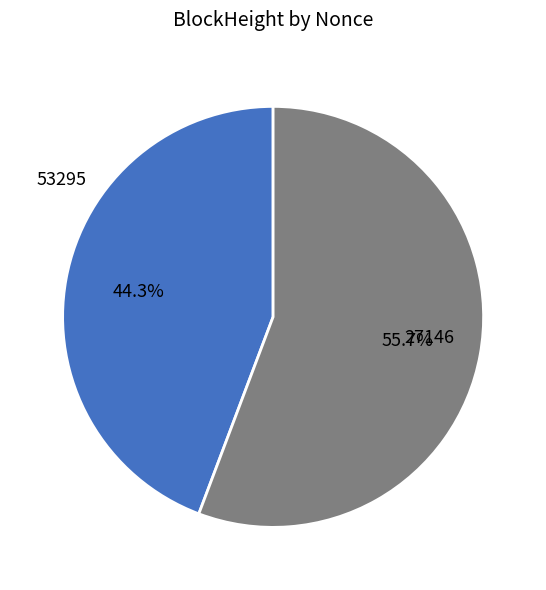

What is the majority slice?

27146